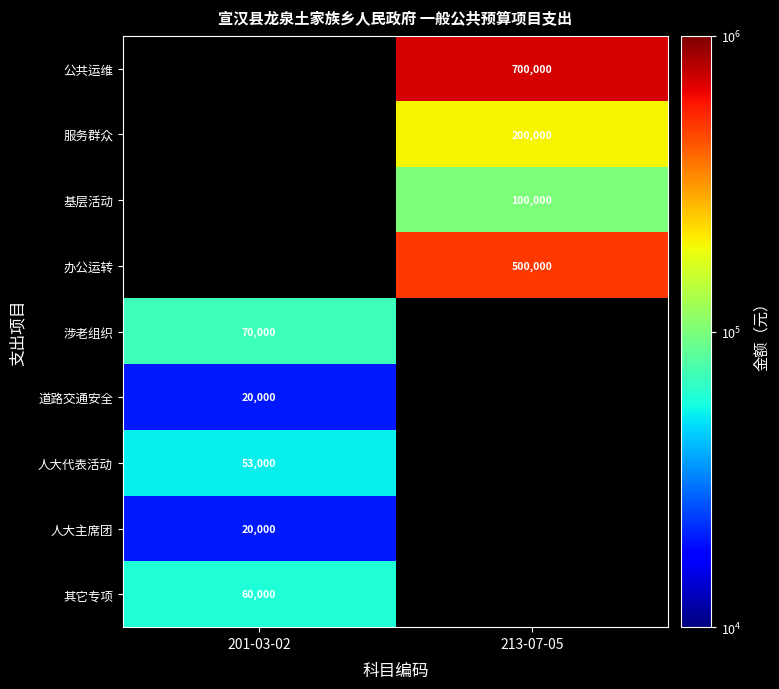

The 涉老组织 series shows 70000 at 201-03-02. True or false?

True